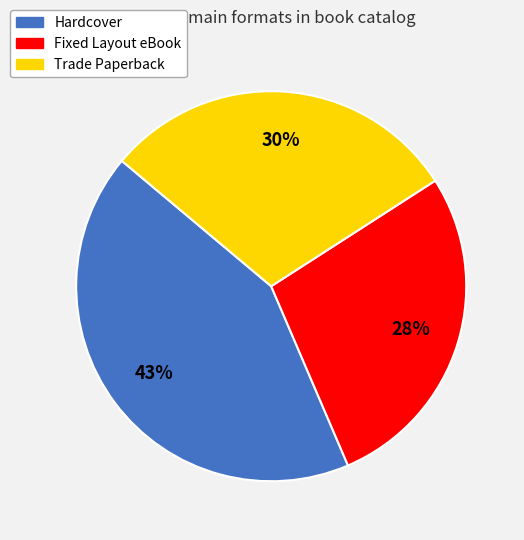

Do Hardcover and Fixed Layout eBook together represent more than half of the pie?

Yes